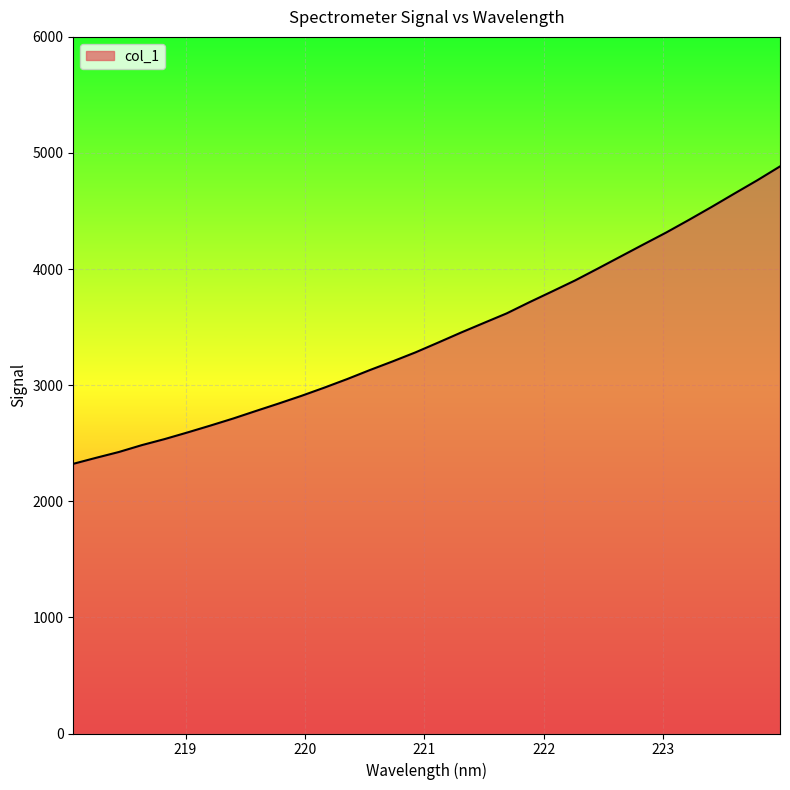

What is the difference between the maximum and minimum values?

2561.5